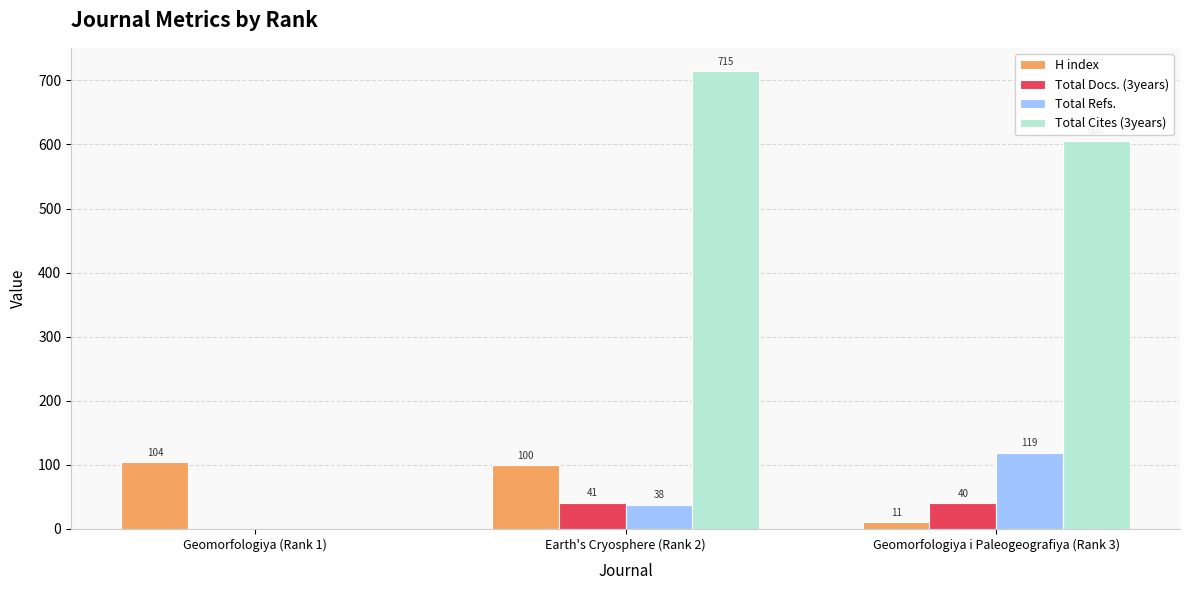

What is the approximate value of H index at Earth's Cryosphere (Rank 2), to the nearest 10?

100